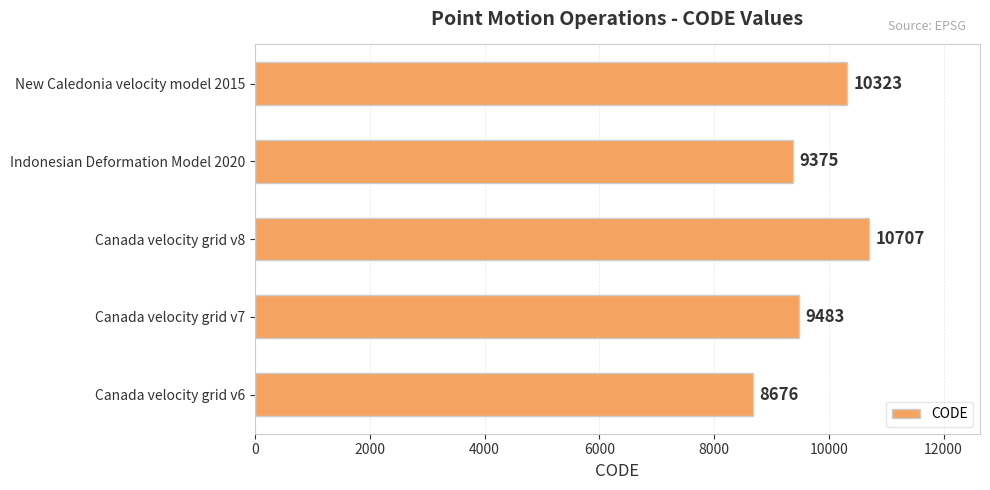

Reading bottom to top, list all the values displayed in this chart.

8676	9483	10707	9375	10323